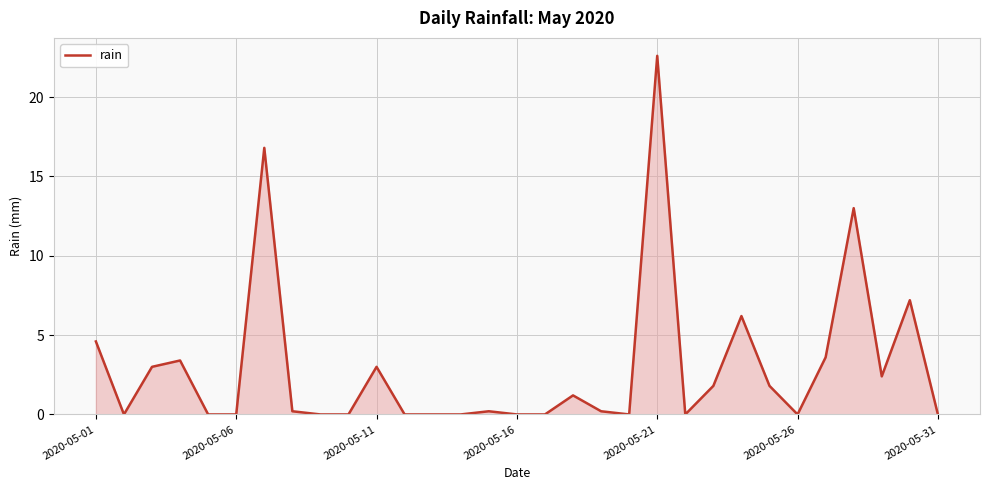

What is the greatest value displayed?

22.6